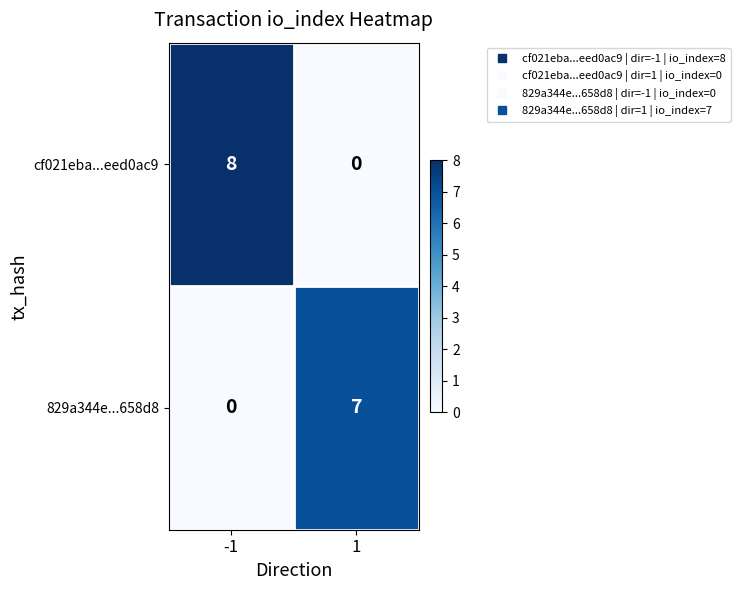

What is the spread (max minus min) of values at 1?

7